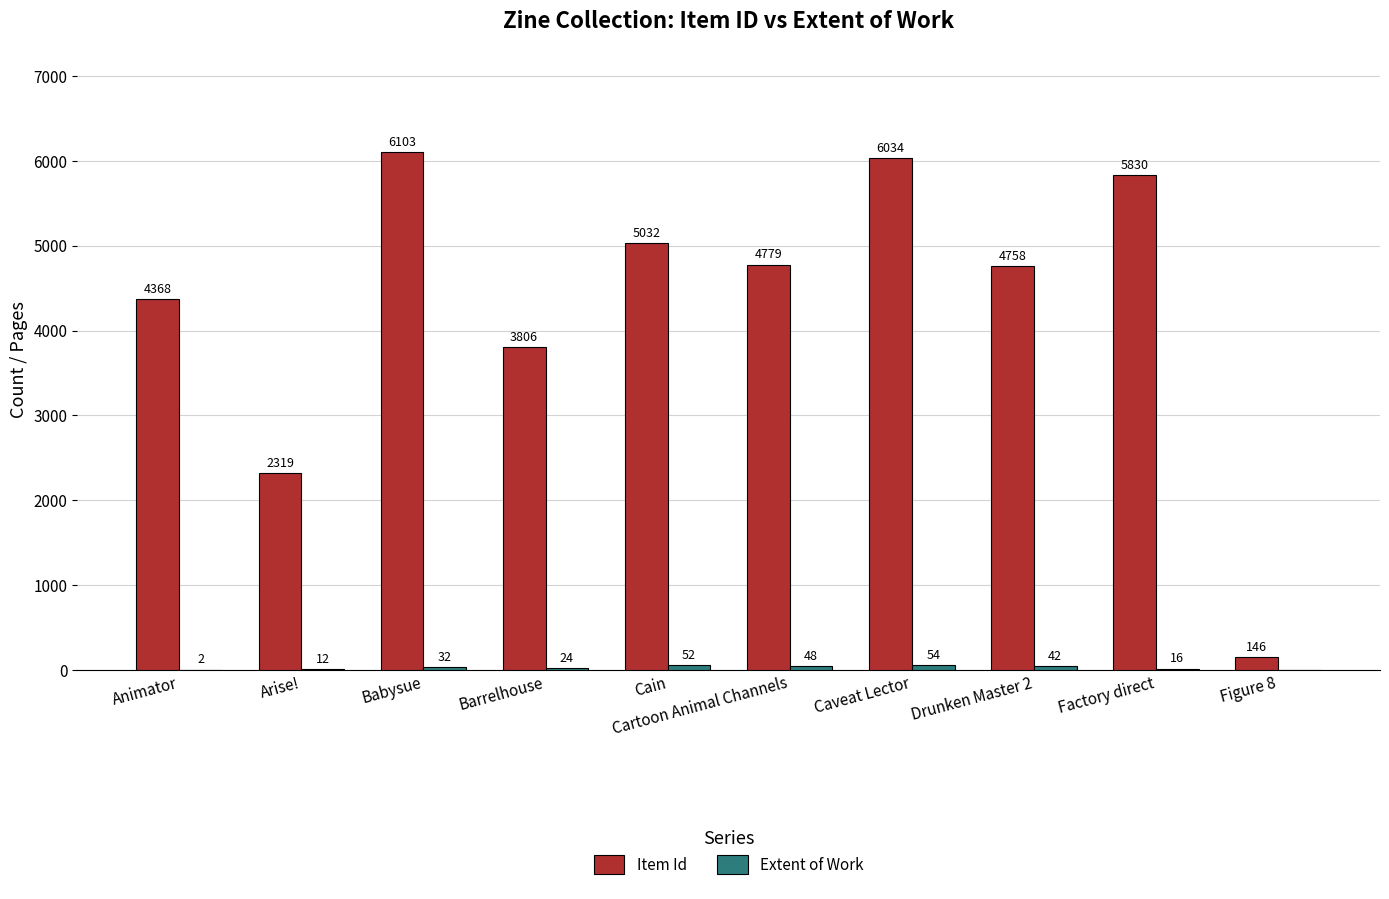

What is the highest value of the Item Id series?

6103